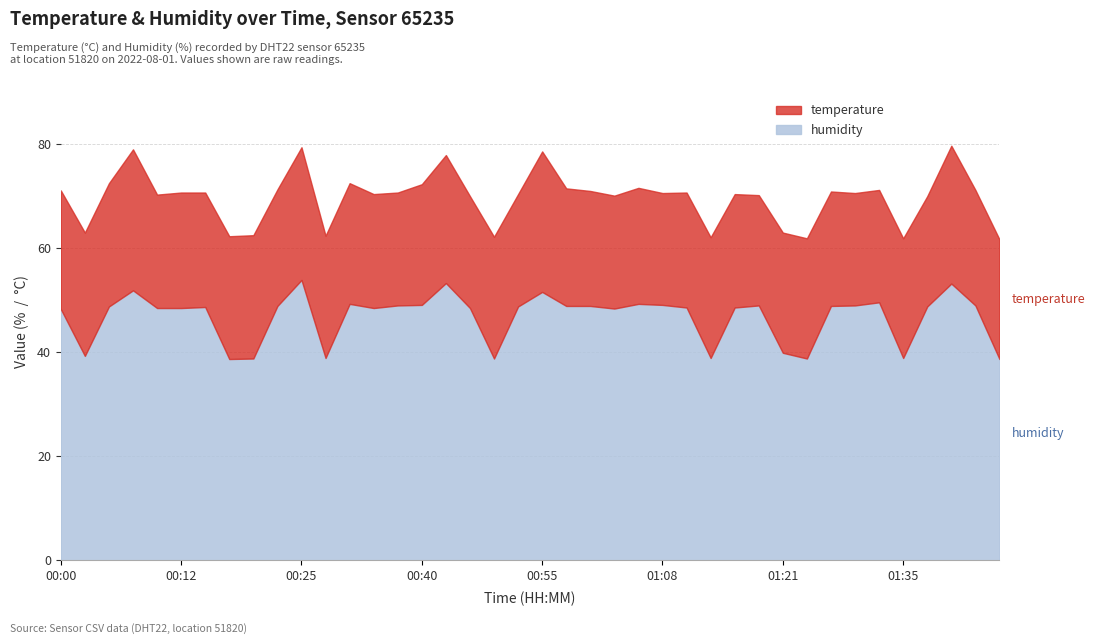

At which label is temperature closest to 24?

00:02